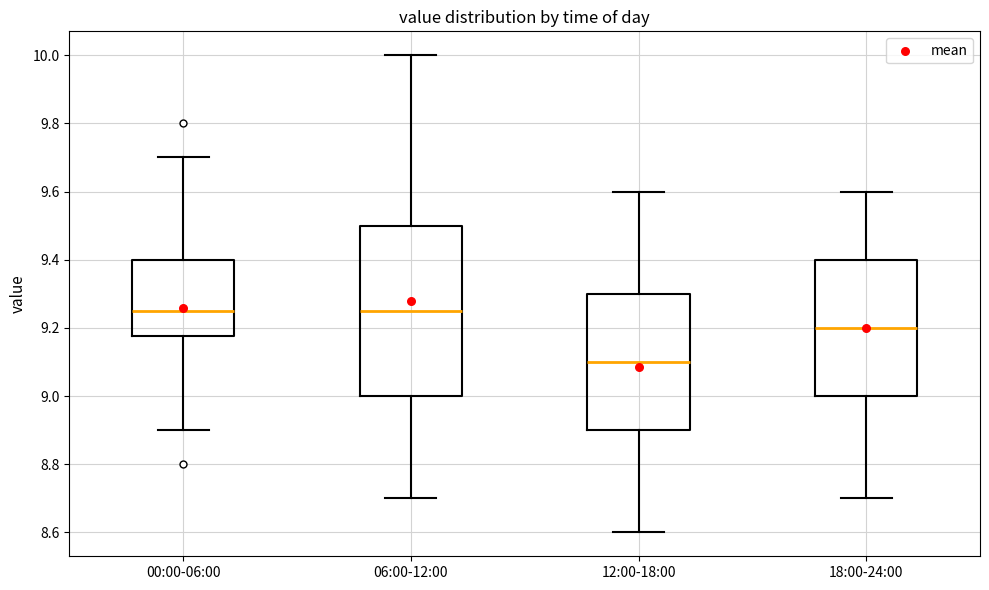

Reading left to right, read every box against the y-axis: the position of its median line, the range the box covers, and the ends of its whiskers. The values are not printed on the chart, so give them approximately, as read against the axis.

00:00-06:00: median 9.26, box 9.18 to 9.40, whiskers 8.90 to 9.70
06:00-12:00: median 9.26, box 9.00 to 9.50, whiskers 8.70 to 10.00
12:00-18:00: median 9.10, box 8.90 to 9.30, whiskers 8.60 to 9.60
18:00-24:00: median 9.20, box 9.00 to 9.40, whiskers 8.70 to 9.60